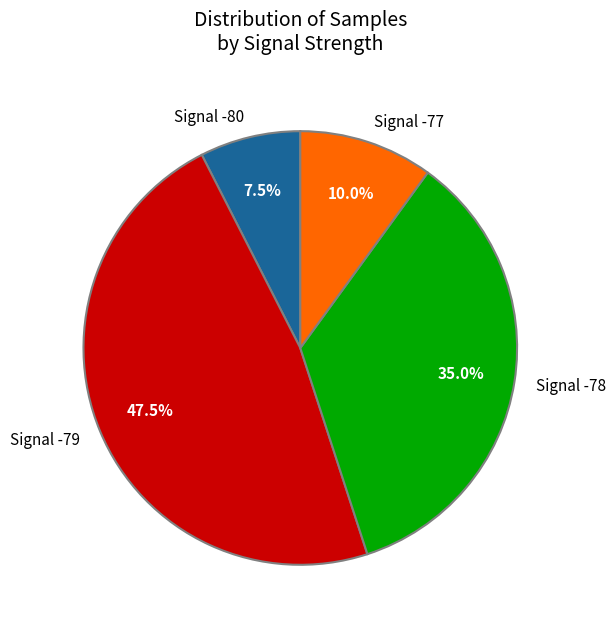

Rank the categories by value from lowest to highest.

Signal -80, Signal -77, Signal -78, Signal -79